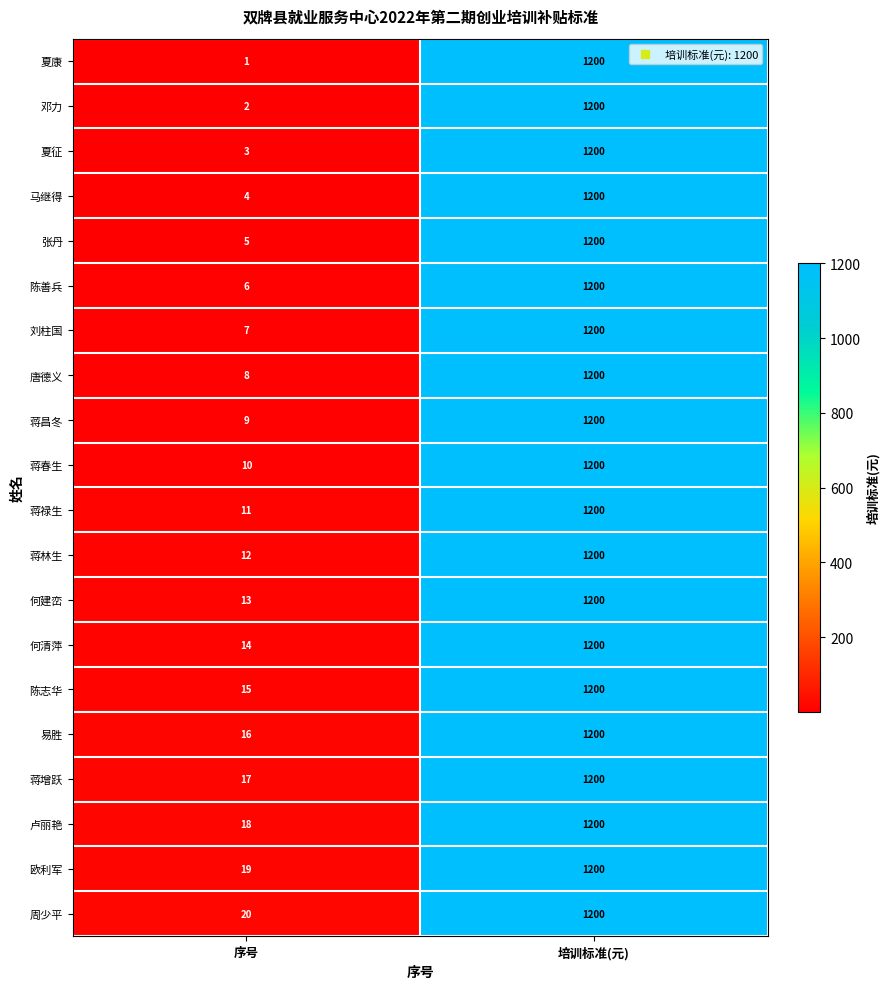

At which label is 蒋禄生 closest to 605?

序号